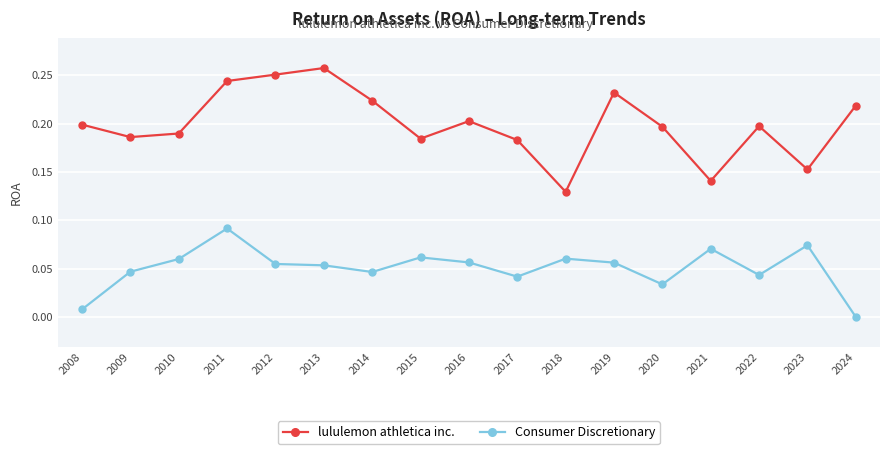

At which category is the sum across all series the highest?

2011